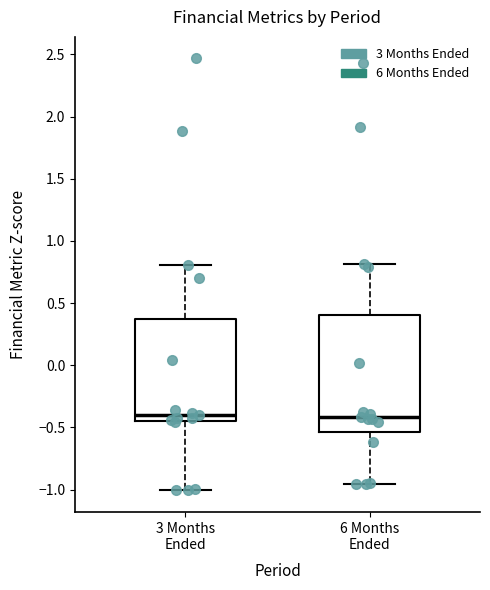

Comparing the boxes themselves (not the whiskers), which one is the tallest?

6 Months Ended